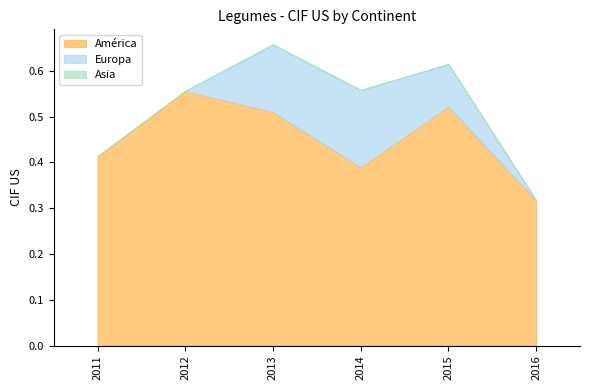

At which category is the sum across all series the highest?

2013